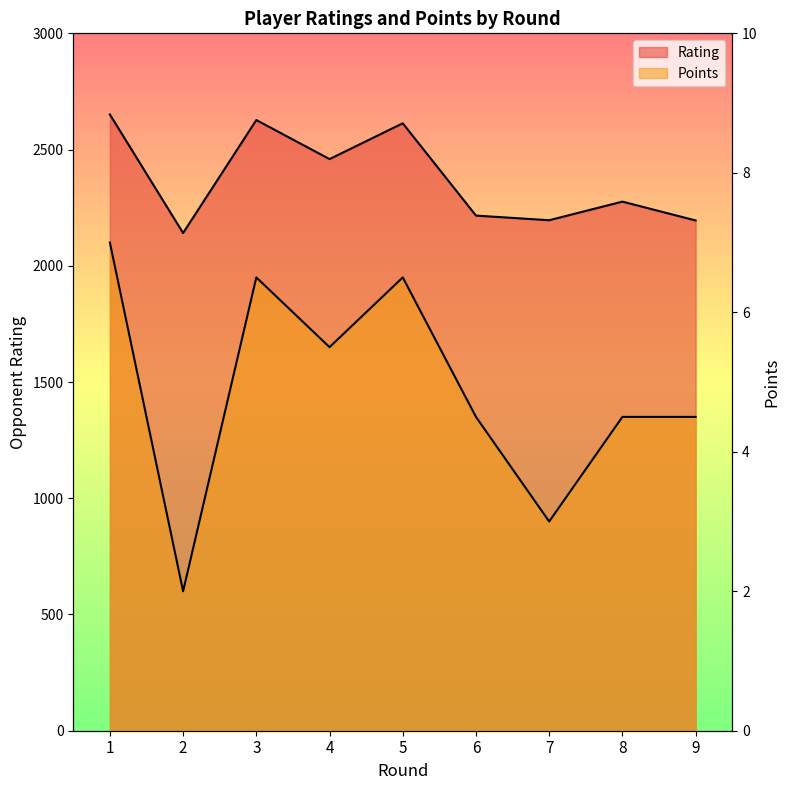

How many values in the Points series are below 4?

2